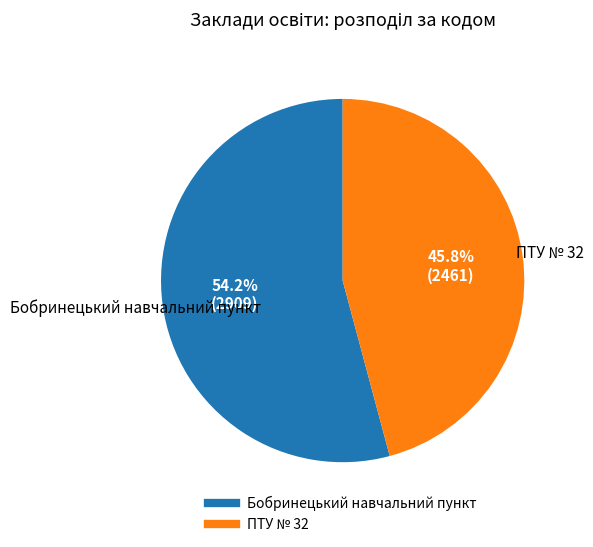

What percentage is the ПТУ № 32 slice, to the nearest percent?

46%